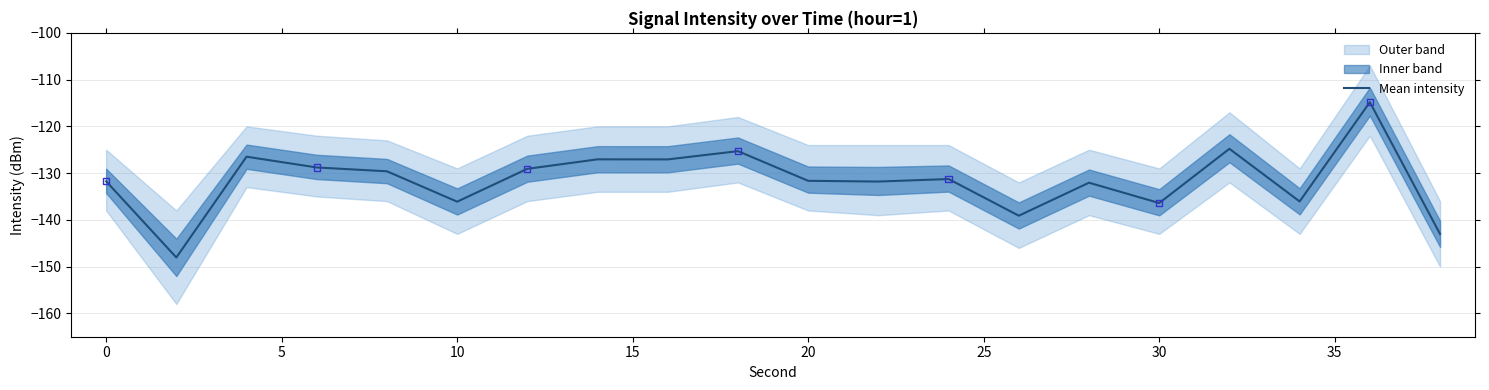

What is the maximum value for Mean intensity?

-114.8